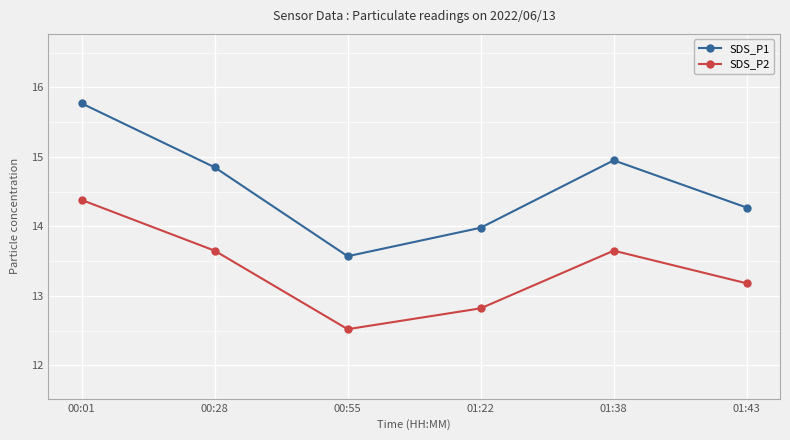

Read the SDS_P2 value at 00:01.

14.4